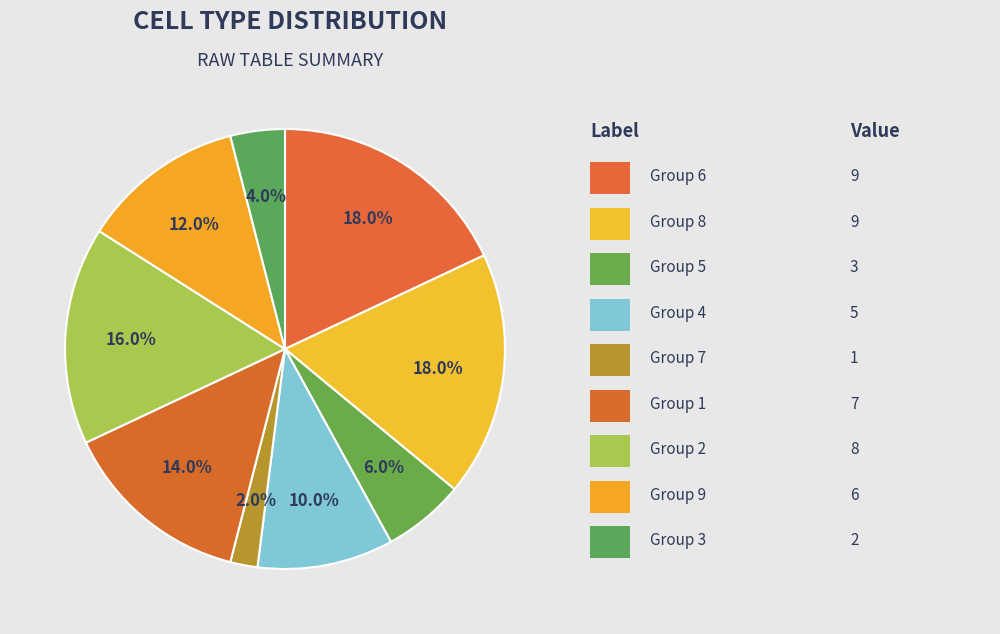

Count the number of slices in the pie.

9